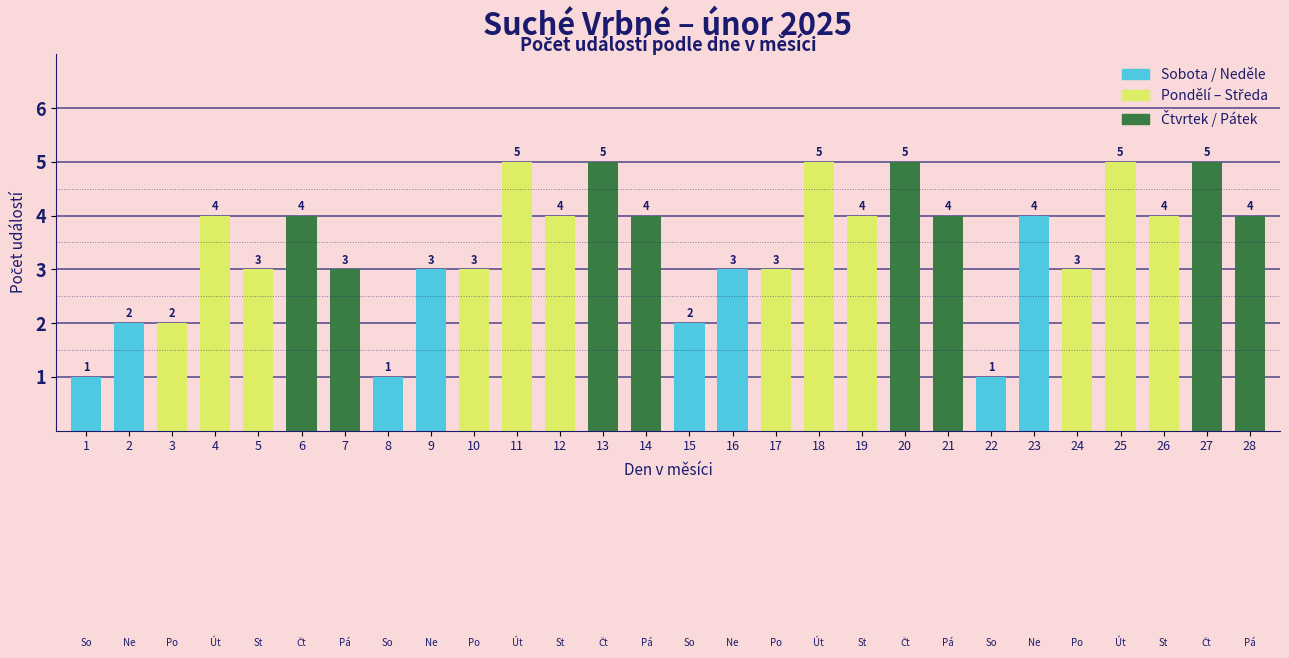

Reading left to right, list all the values displayed in this chart.

1	2	2	4	3	4	3	1	3	3	5	4	5	4	2	3	3	5	4	5	4	1	4	3	5	4	5	4